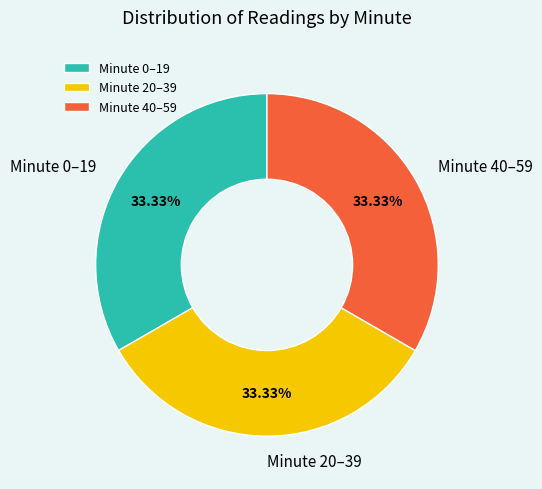

Approximately how many times larger is the value at Minute 0–19 compared to Minute 20–39?

1.0